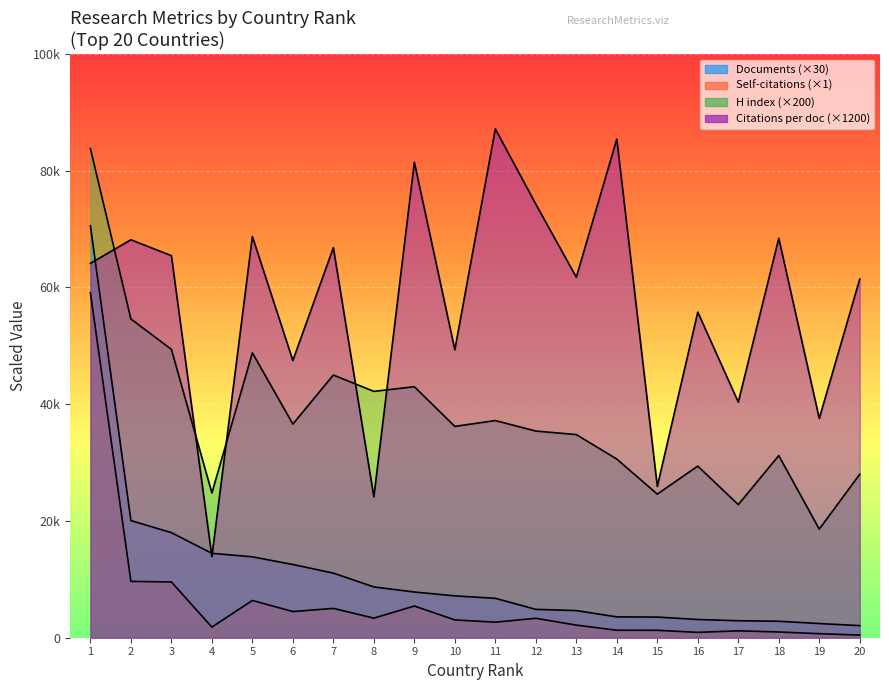

Between 11 and 10, which is larger?

11